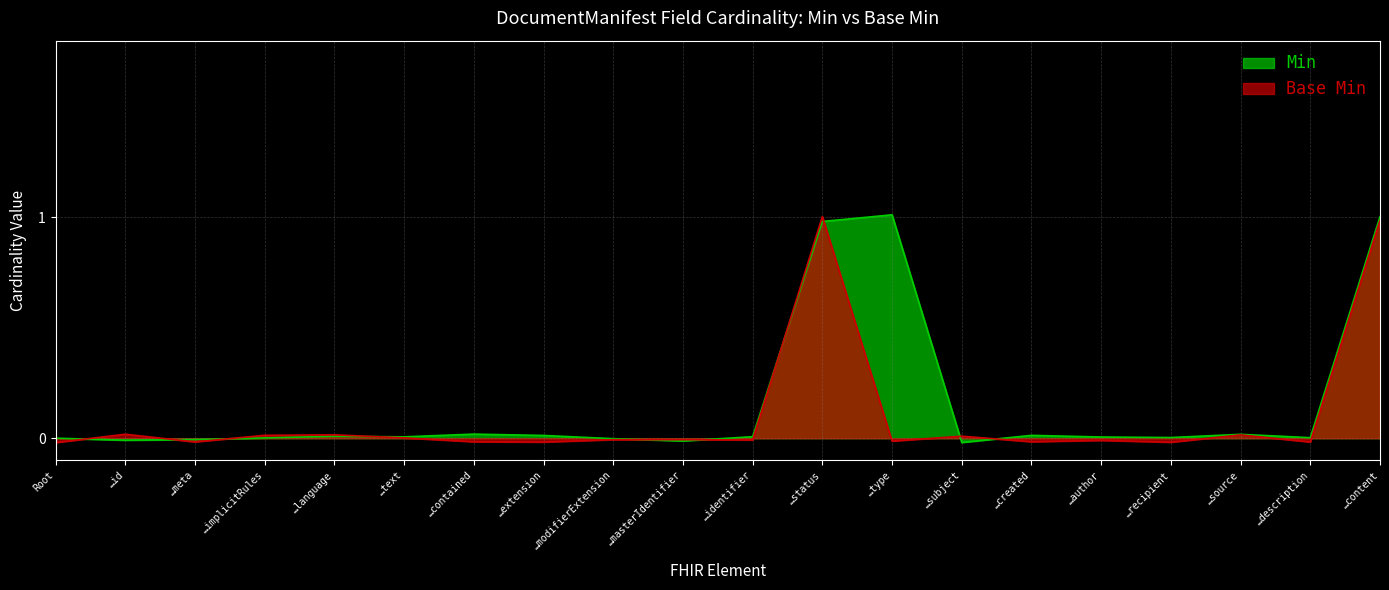

True or false: Min has a value of 1.5 at DocumentManifest.status.

False